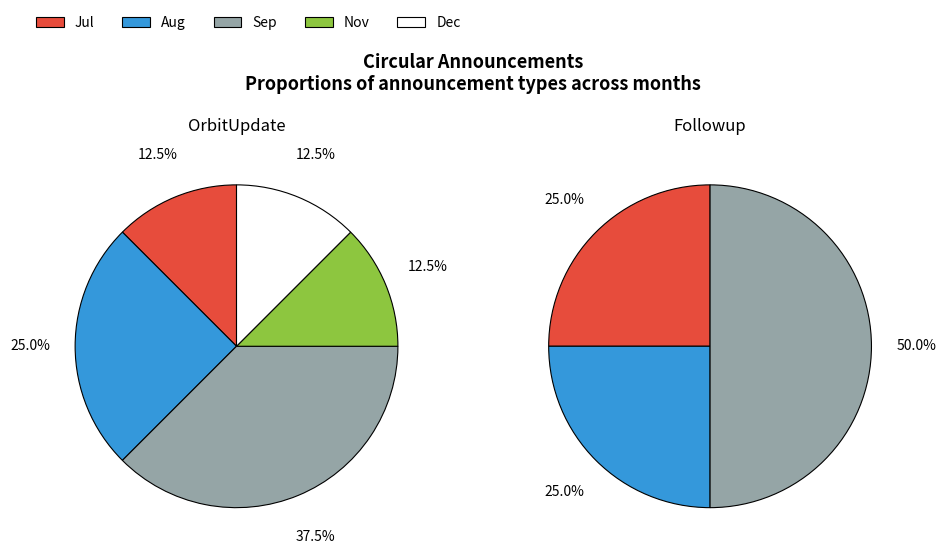

What is the spread (max minus min) of values at Sep?

1